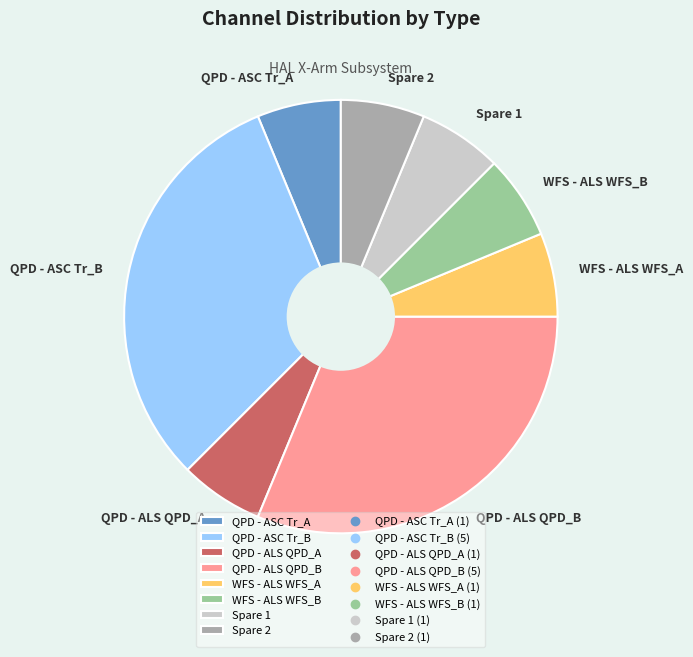

Do WFS - ALS WFS_A and QPD - ASC Tr_B together represent more than half of the pie?

No